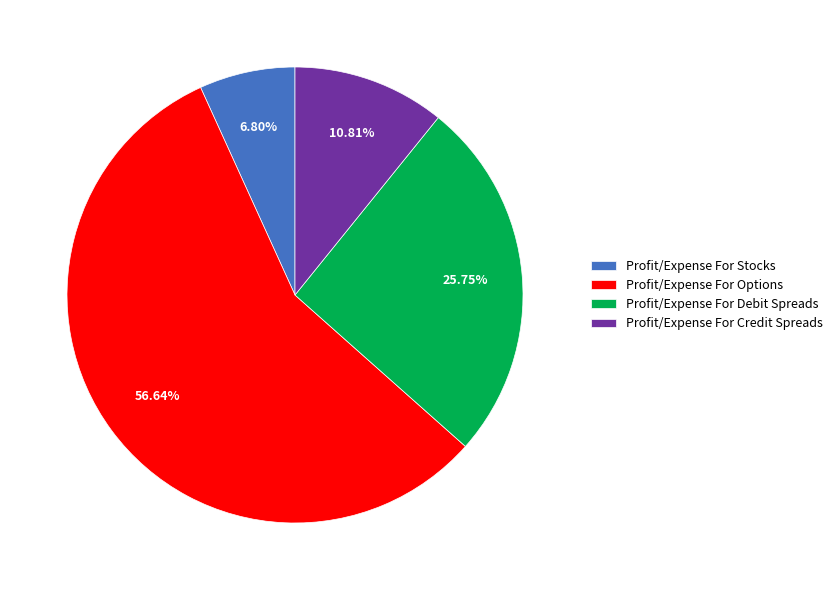

Is Profit/Expense For Credit Spreads the majority of the pie?

No